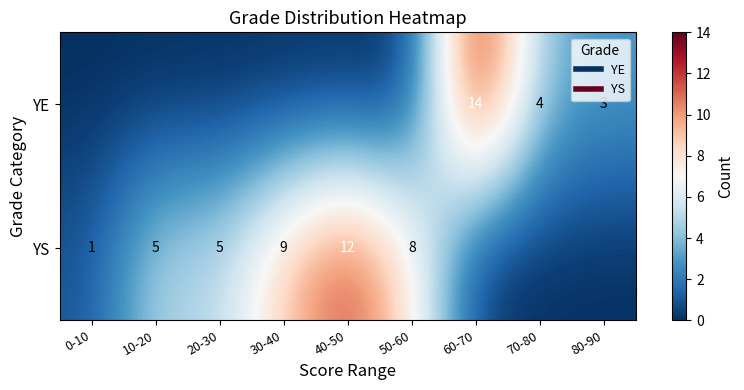

The YE series shows -7 at 10-20. True or false?

False